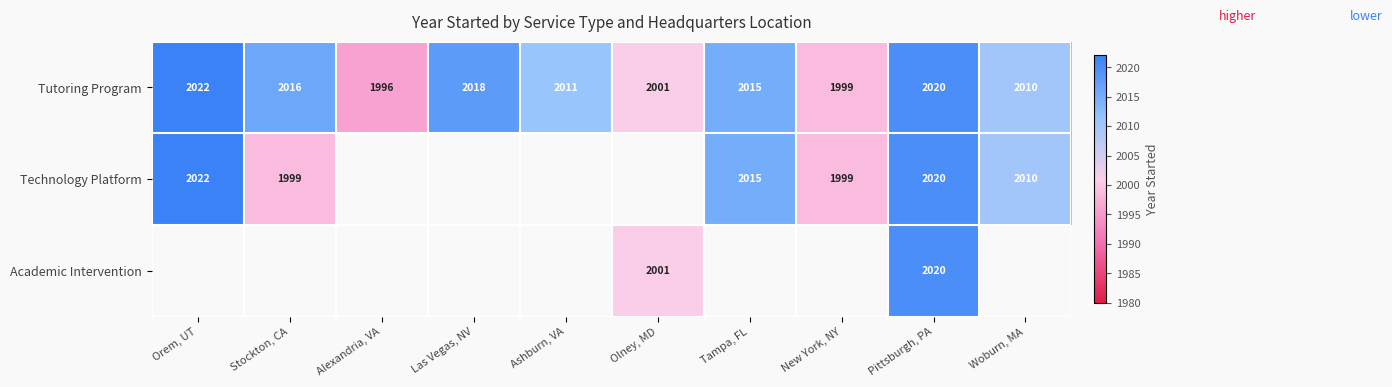

At which category does the chart reach its peak across all series?

Orem, UT